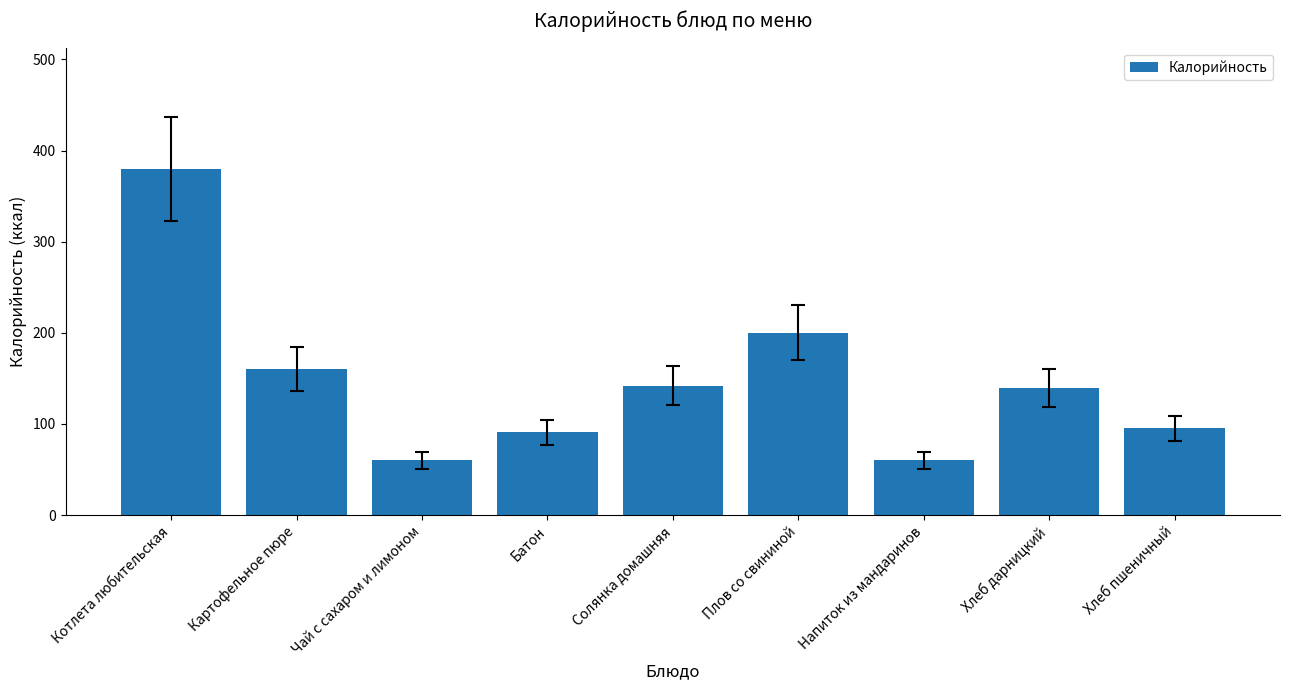

What is the change in value from Чай с сахаром и лимоном to Плов со свининой?

+140